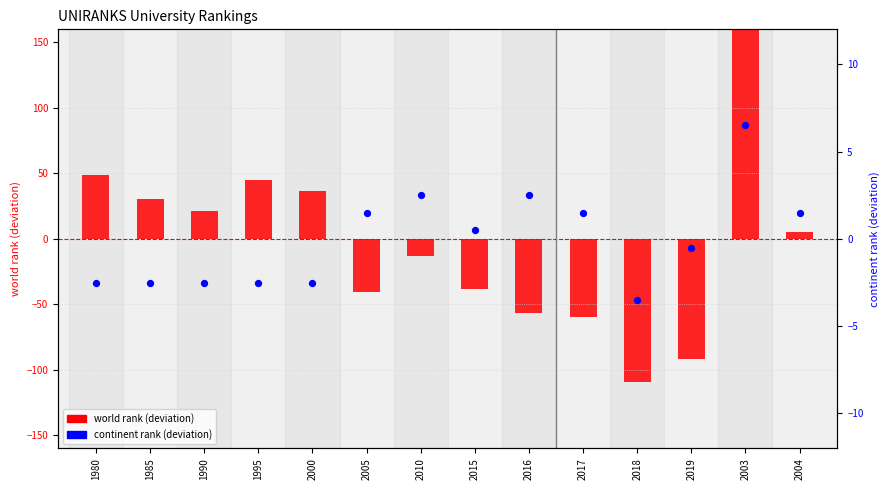

Is the value of world rank (centered) at 2003 greater than the value of continent rank (centered) at 1990?

Yes